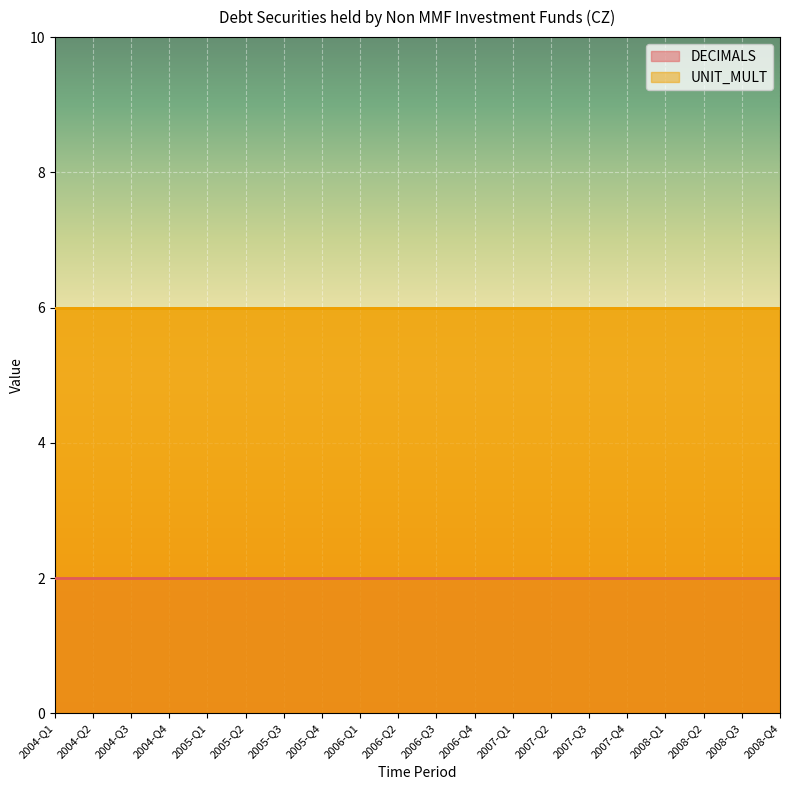

Rank the series at 2008-Q4 from highest to lowest value.

UNIT_MULT, DECIMALS